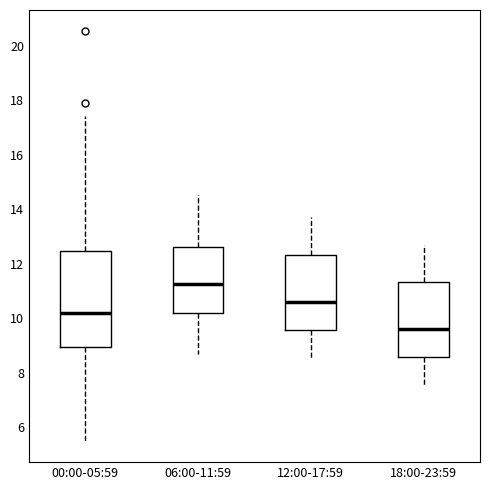

Comparing the boxes themselves (not the whiskers), which one is the tallest?

00:00-05:59